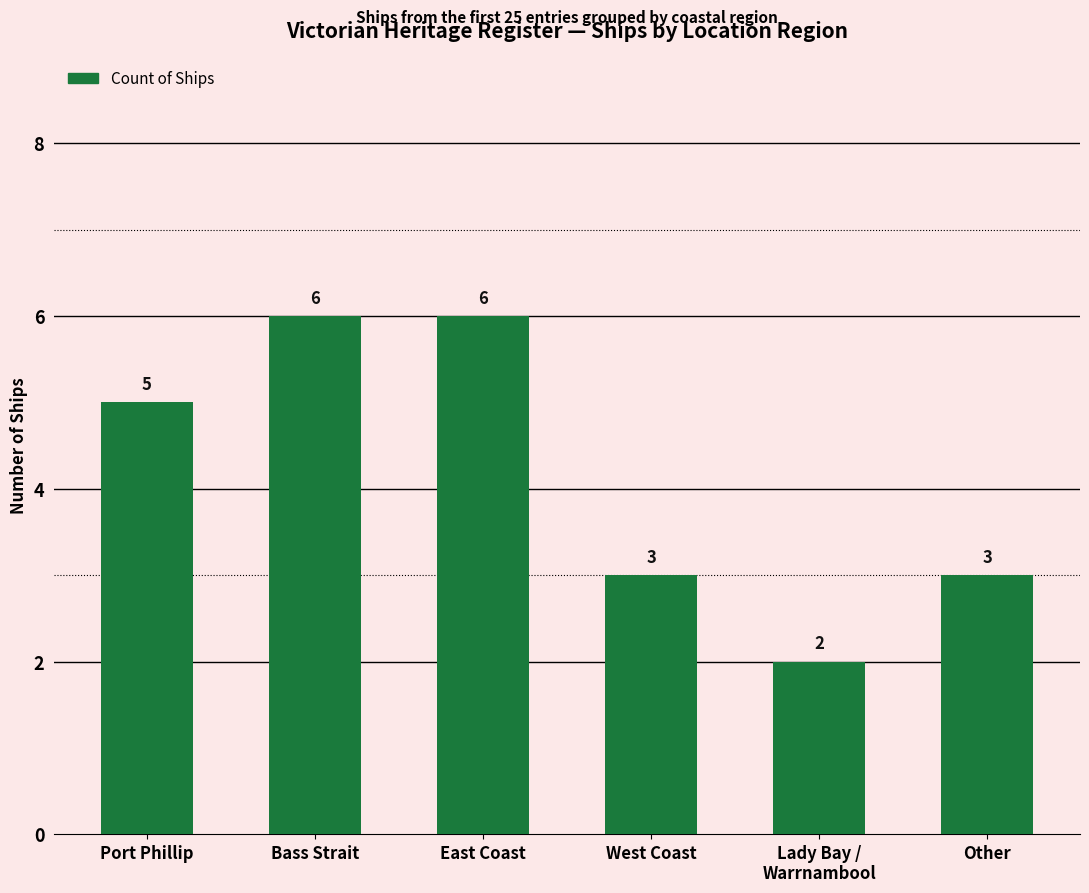

What is the average value?

4